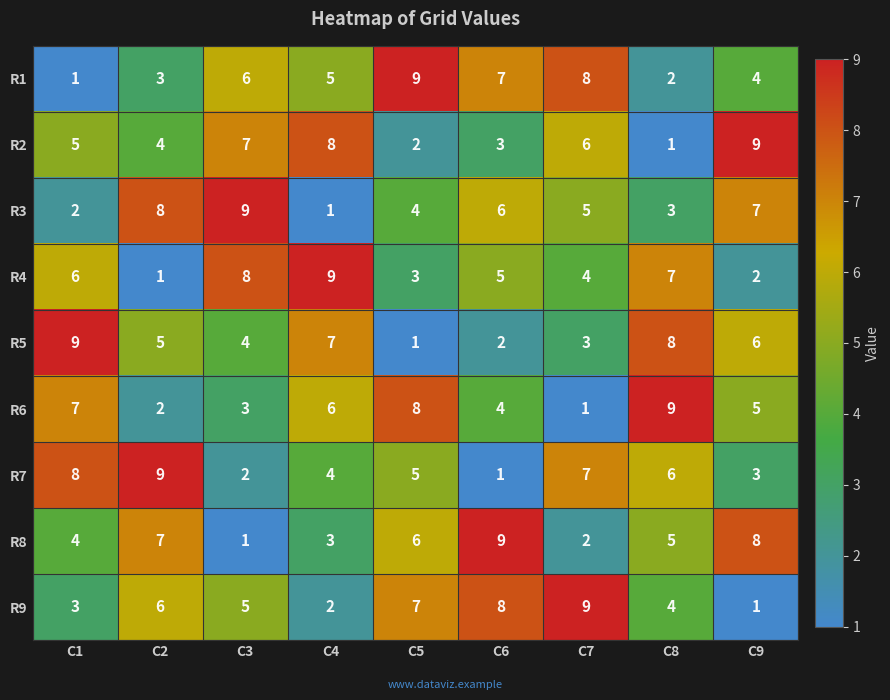

Is it true that R9 equals 4 at C2?

False